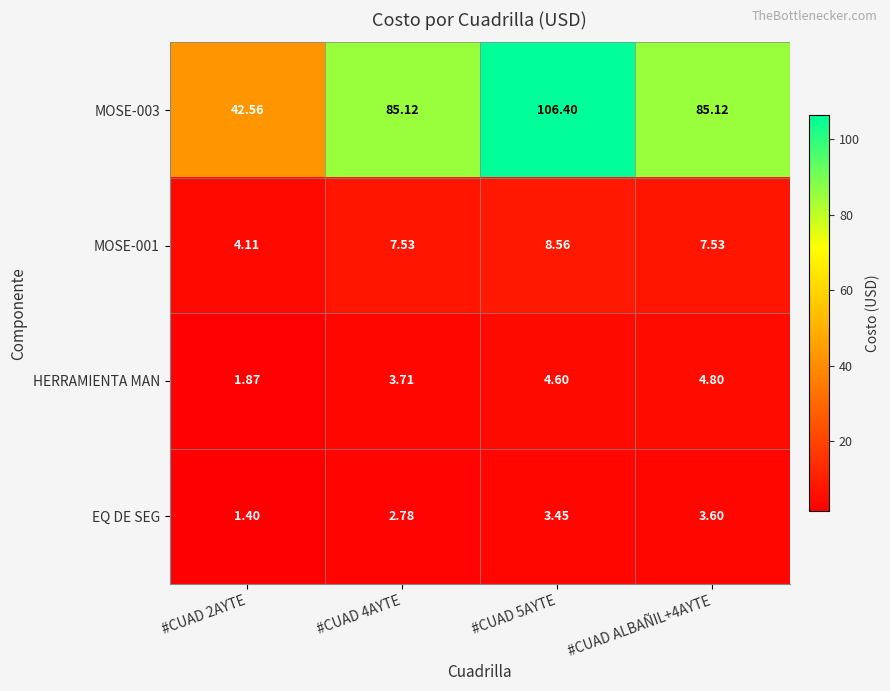

Which series has the largest total across all categories?

MOSE-003